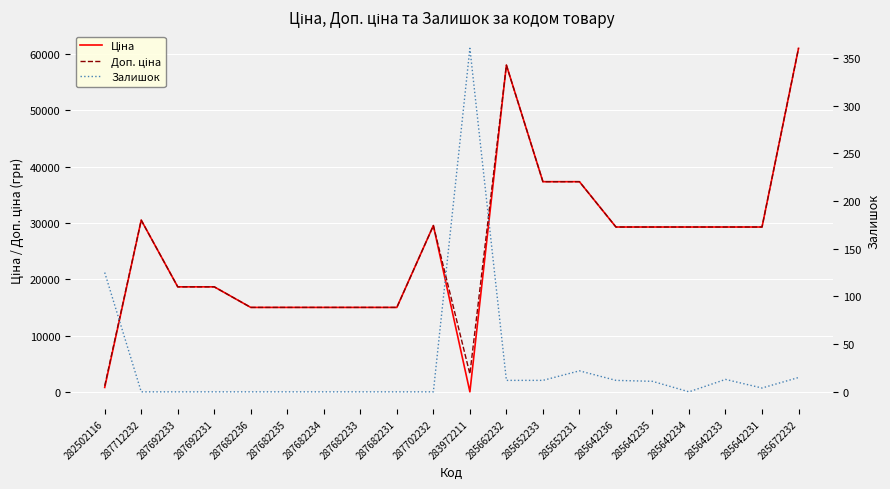

How many data points does each series have?

20